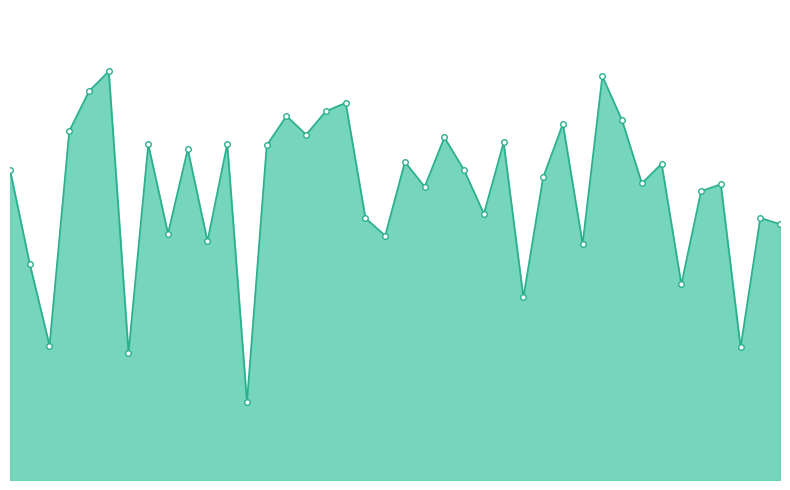

What is the difference between the maximum and minimum values?

15.6